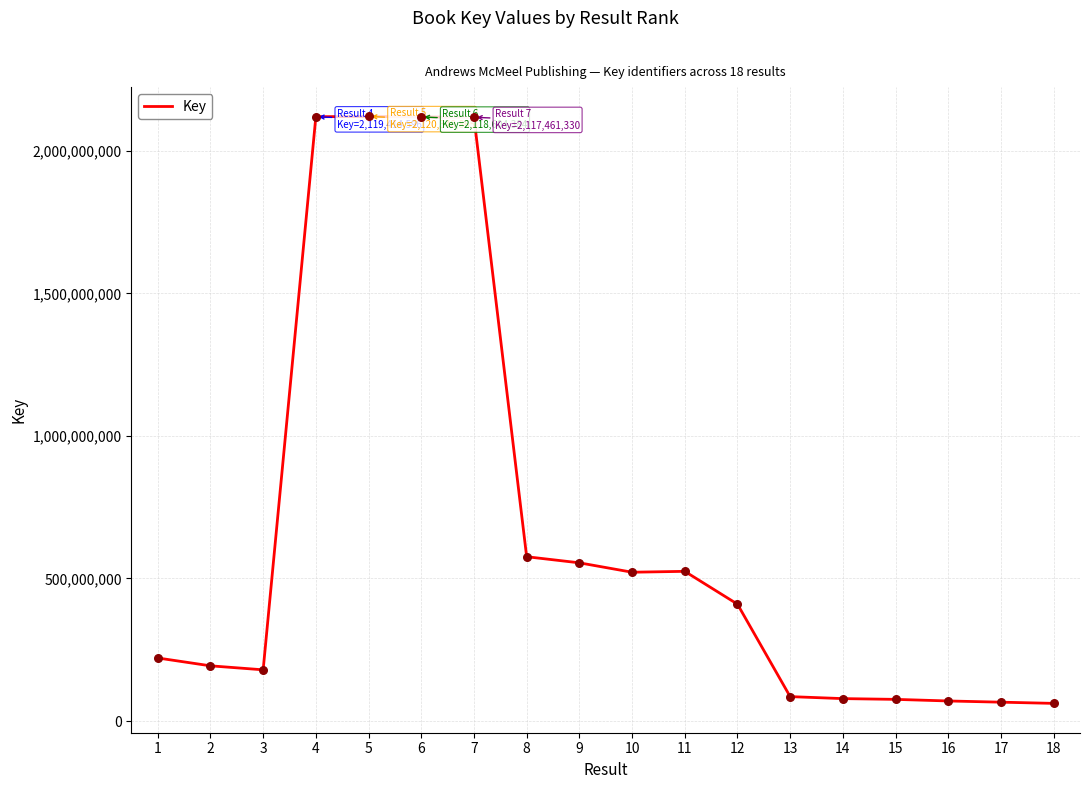

Which has a higher value, 17 or 11?

11